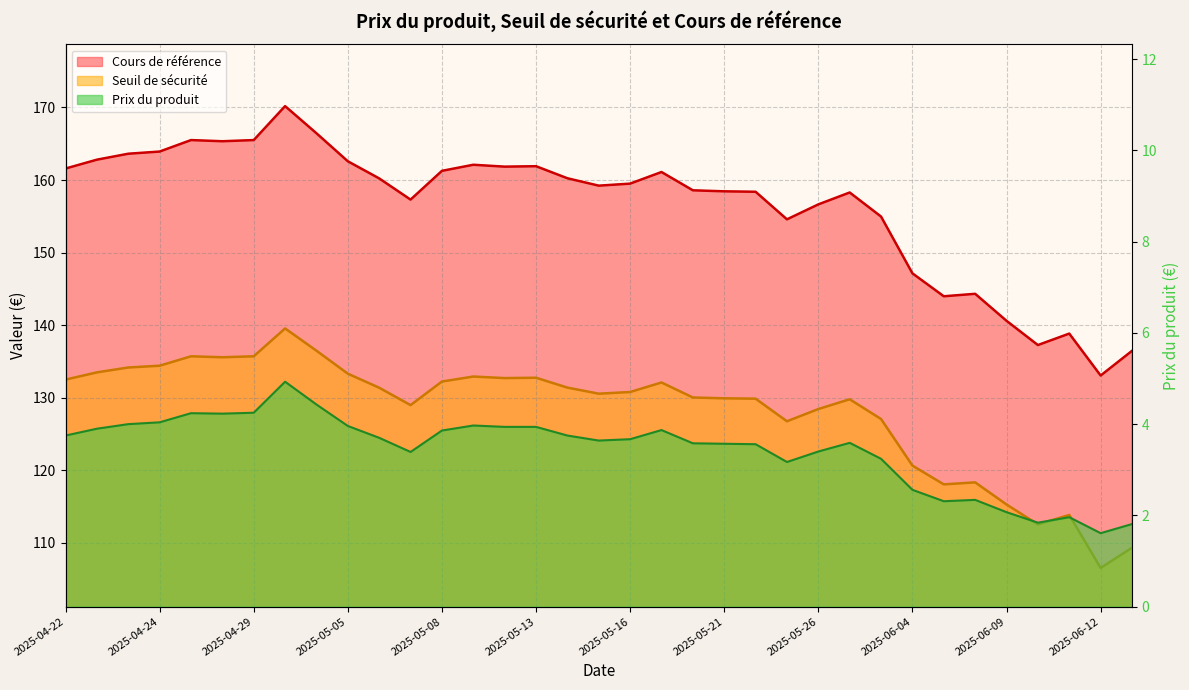

Does the chart have visible grid lines?

Yes